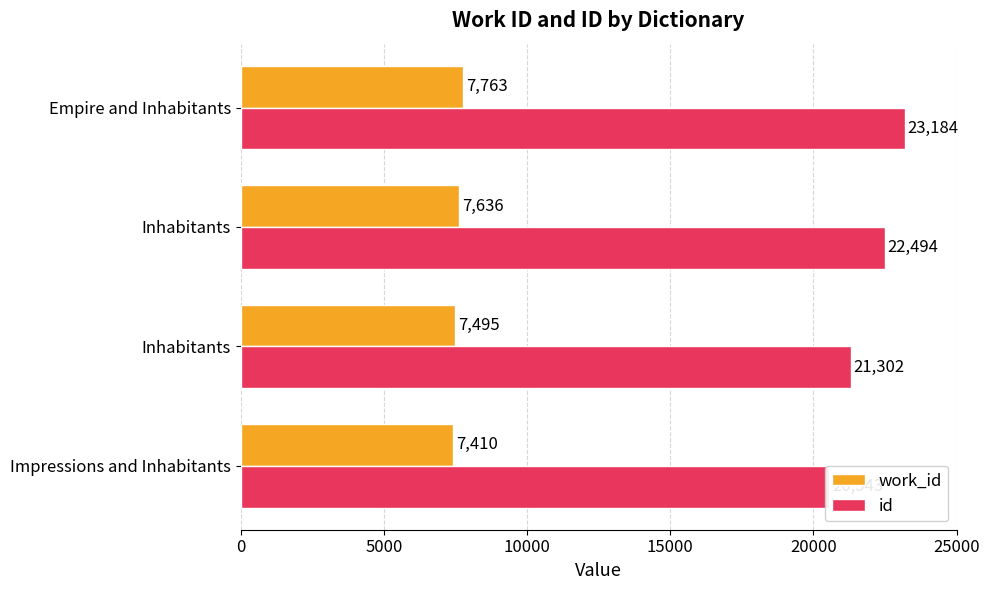

Which series has the largest total across all categories?

id